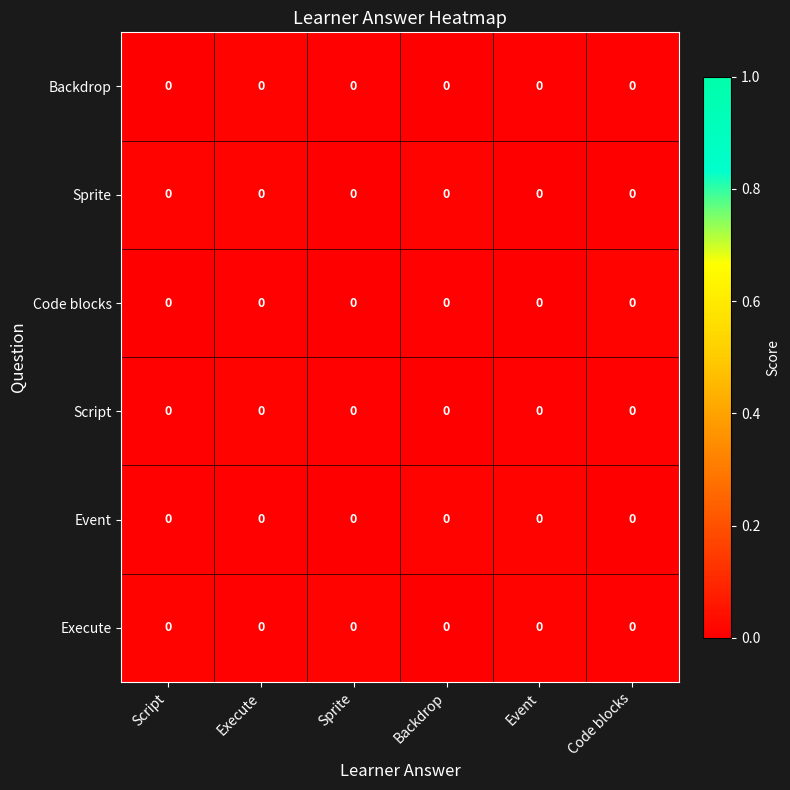

At which category is the sum across all series the highest?

Execute